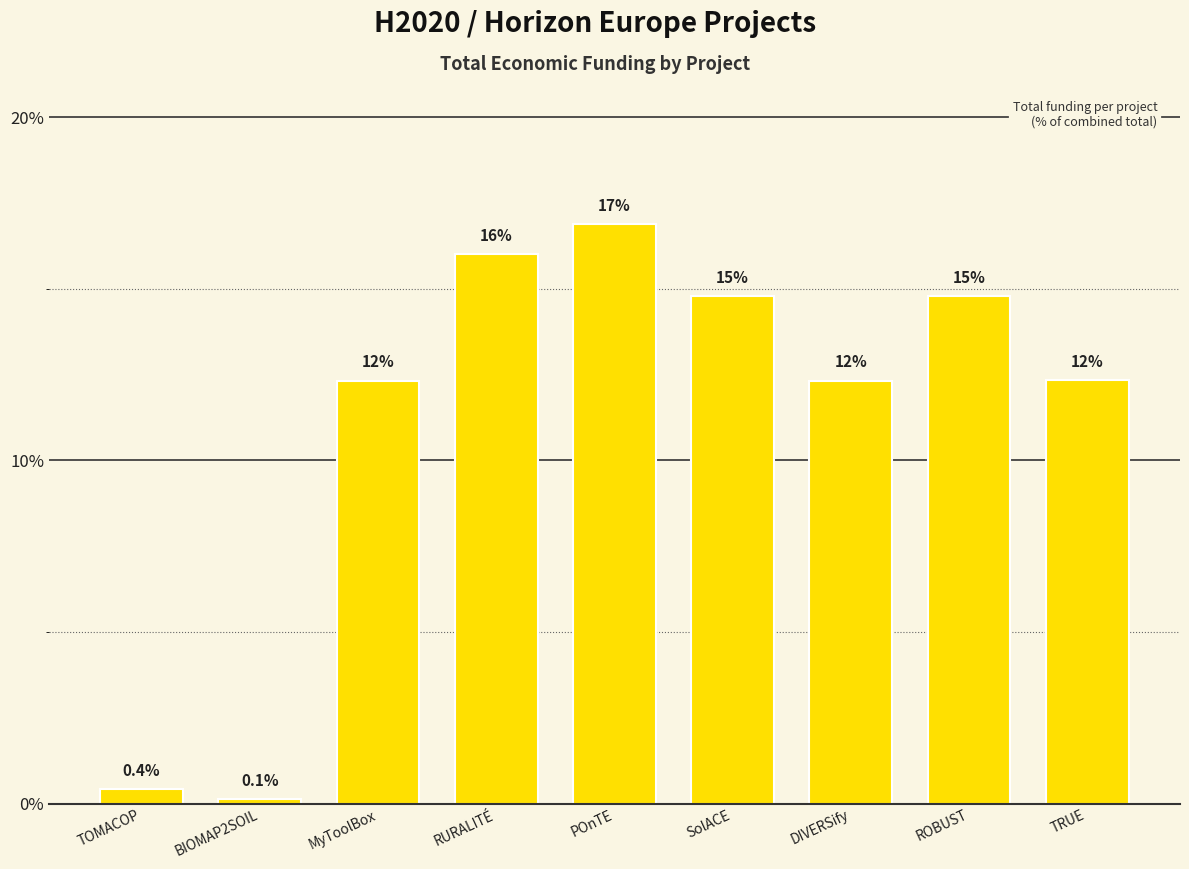

What is the average value?

11.1